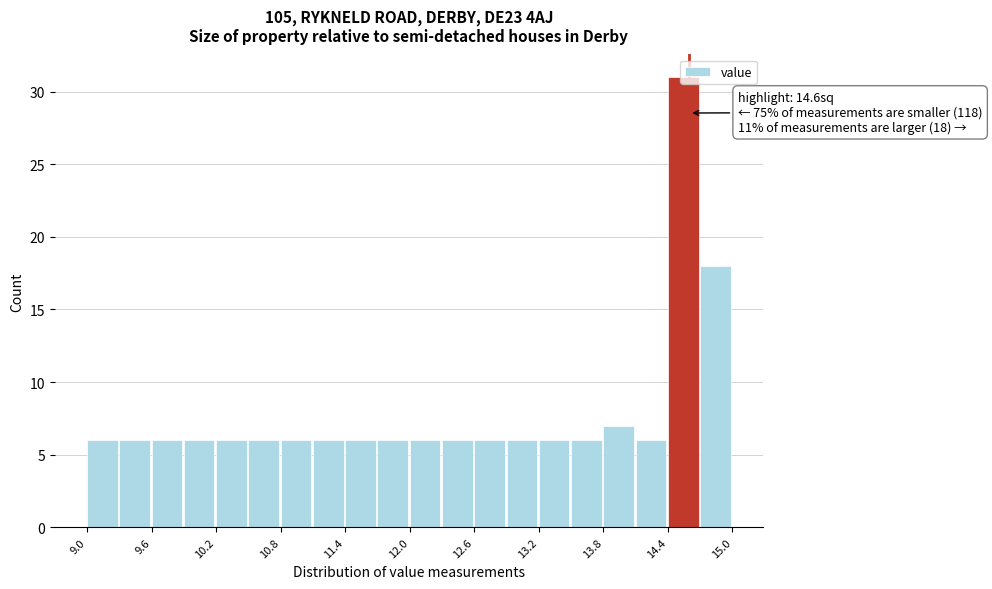

Around what value on the x-axis is the tallest bar? Give the approximate position of its centre, as read against the axis.

14.5